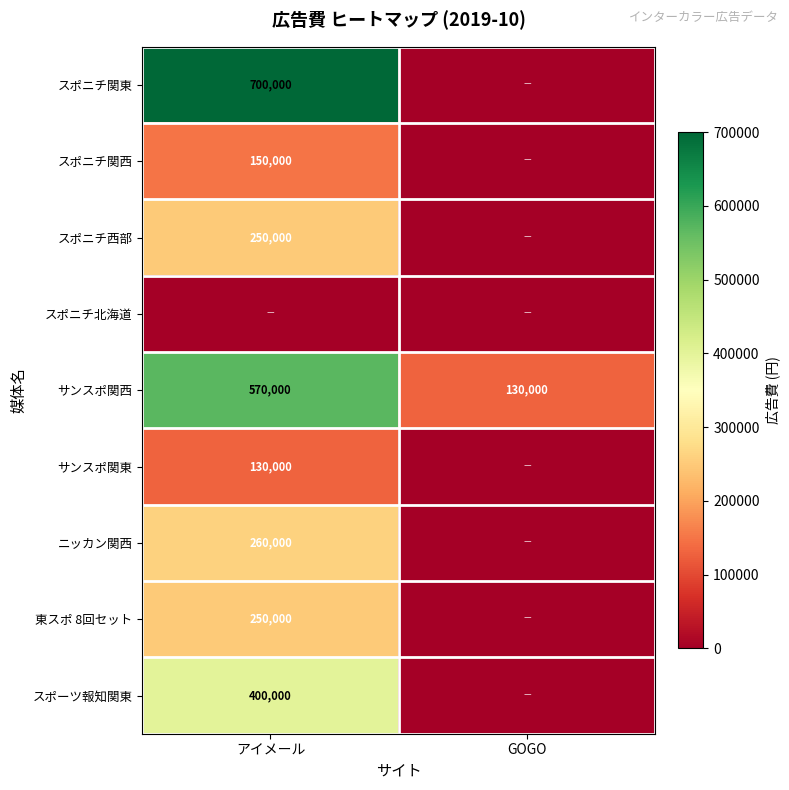

True or false: サンスポ関西 has a value of 46786 at GOGO.

False